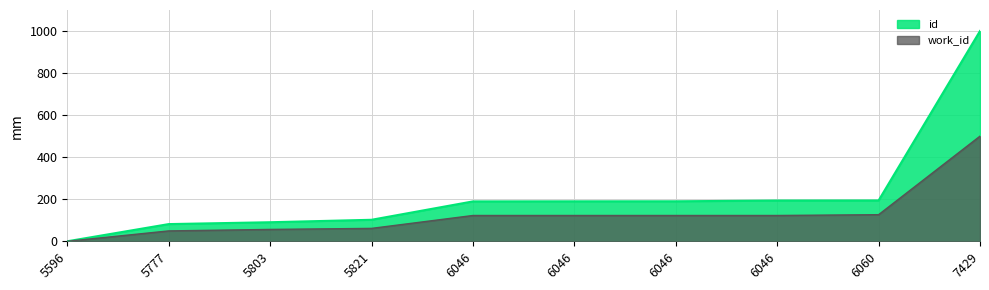

The work_id series shows 126.6 at 6060. True or false?

True